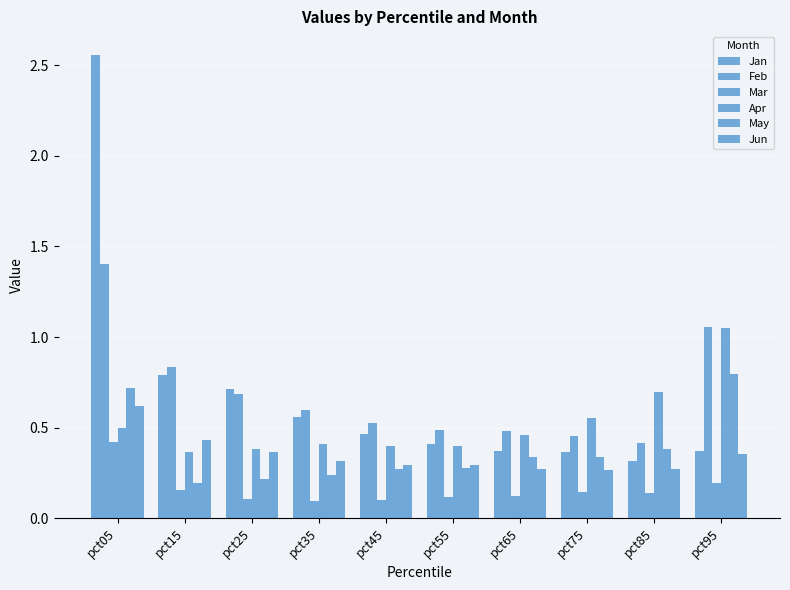

How many bars are there in total?

60